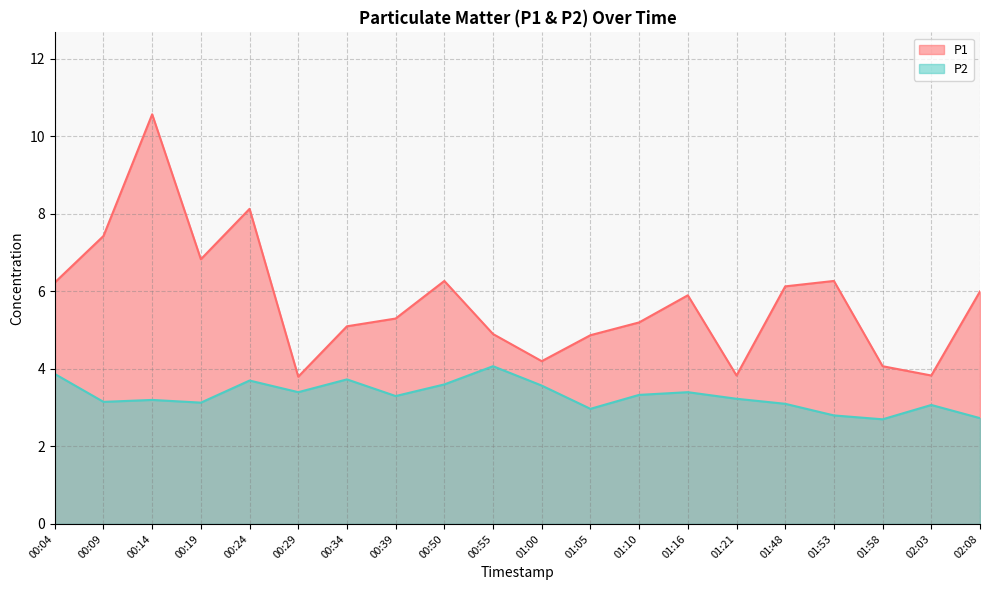

Between 00:24 and 01:05, which is larger?

00:24